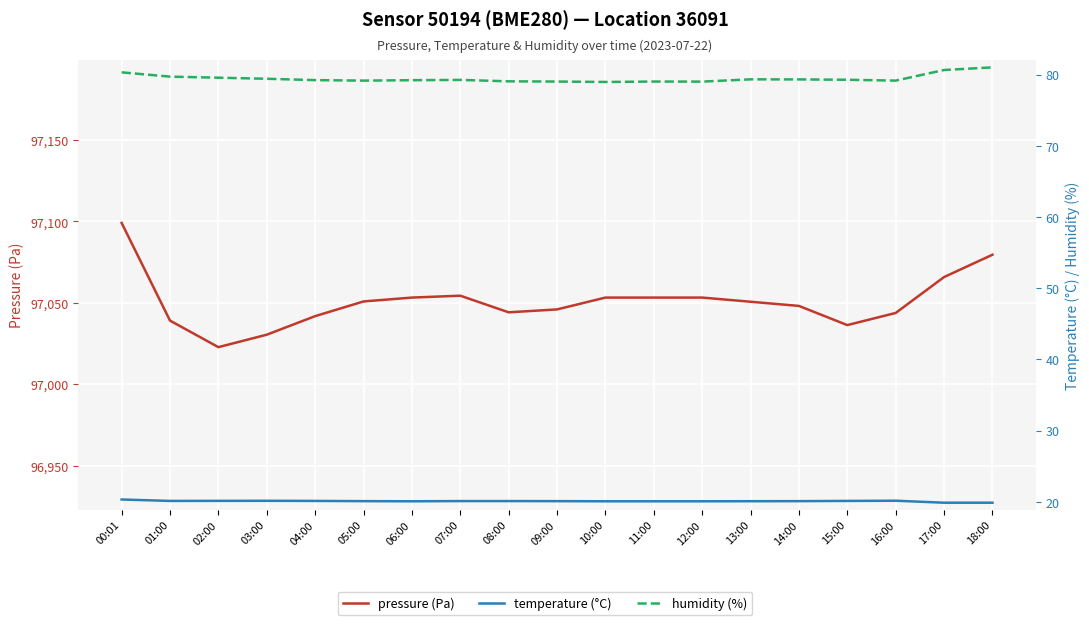

How many values in the humidity (%) series are below 79?

1